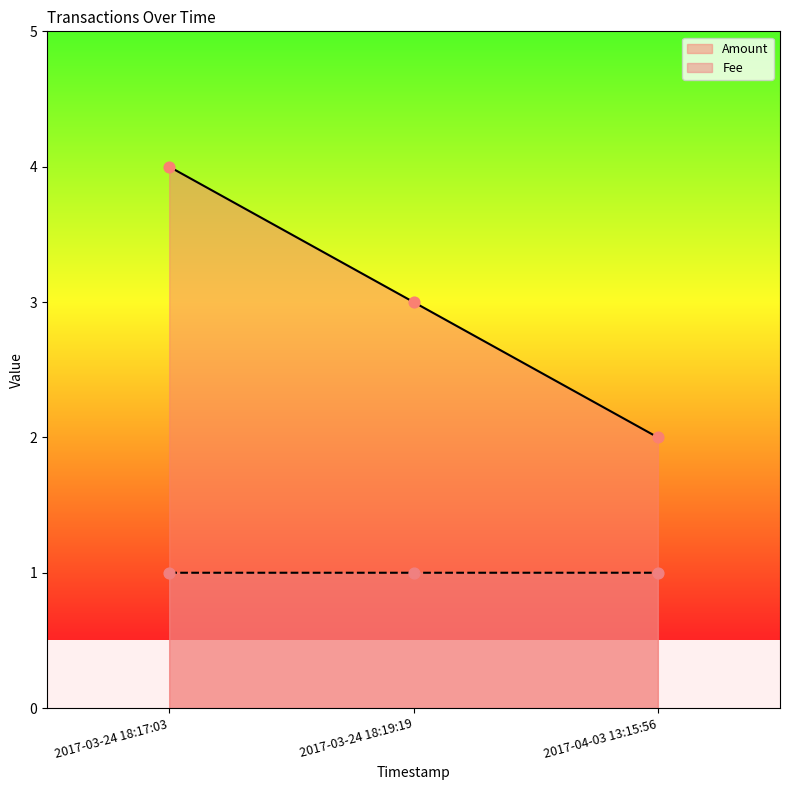

What is the spread (max minus min) of values at 2017-04-03 13:15:56?

1.0